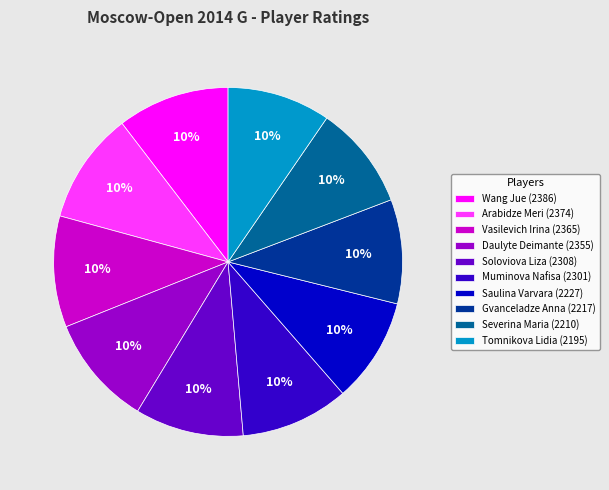

What percentage is the Severina Maria slice, to the nearest percent?

10%